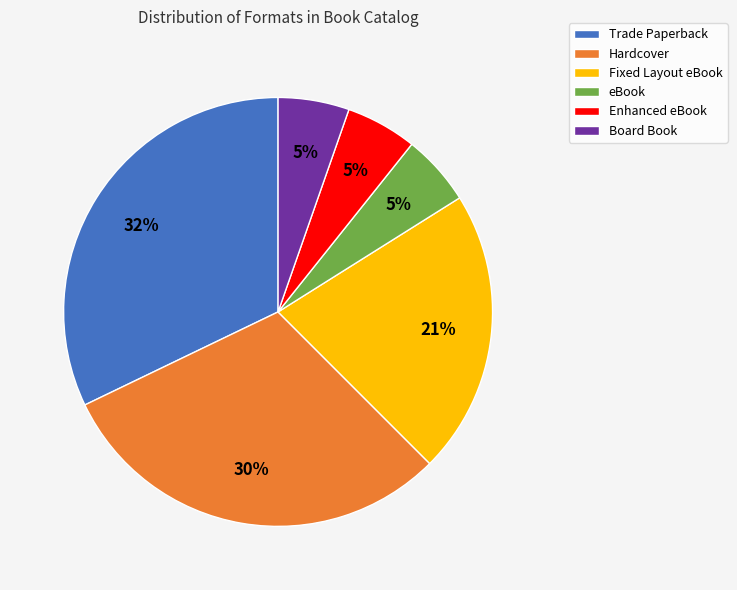

Is eBook the majority of the pie?

No